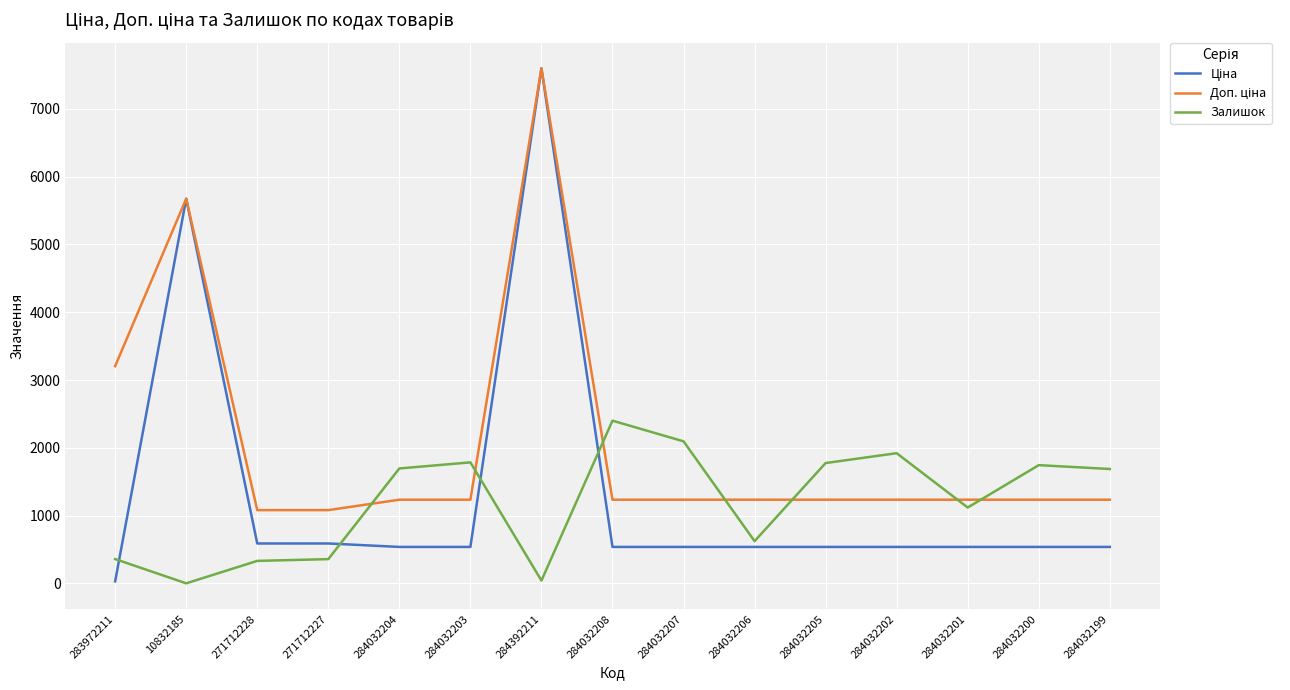

The Залишок series shows 339.6 at 284032206. True or false?

False